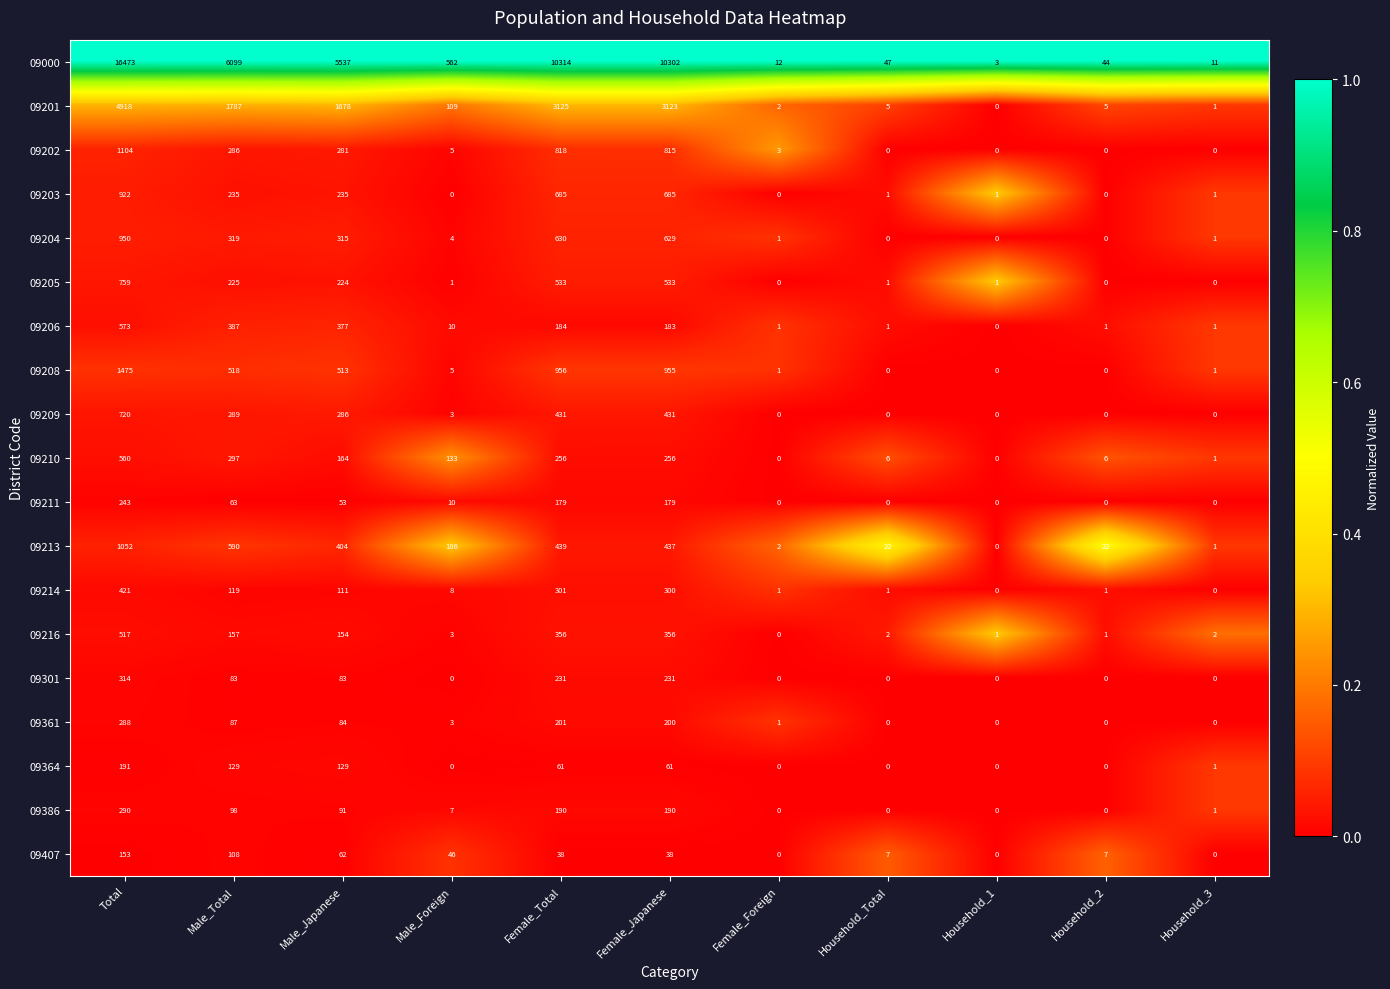

What is the difference between the second highest and second lowest values in the 09202 series?

818